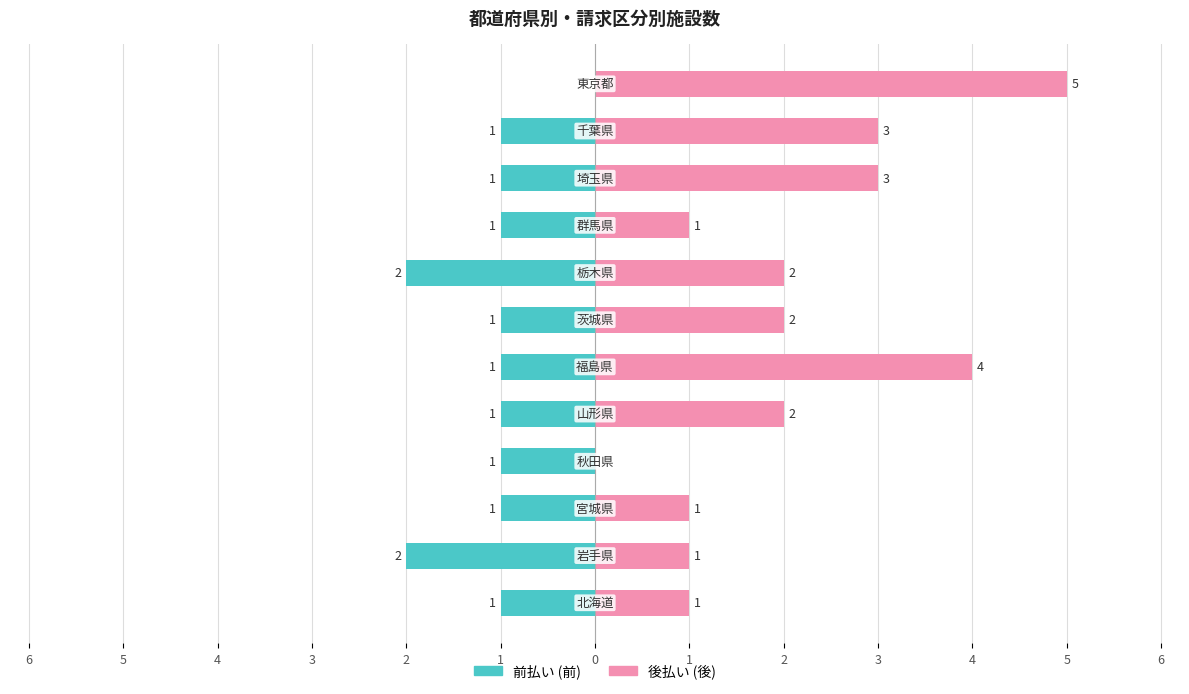

Are the bars grouped side by side (vs. stacked)?

Yes